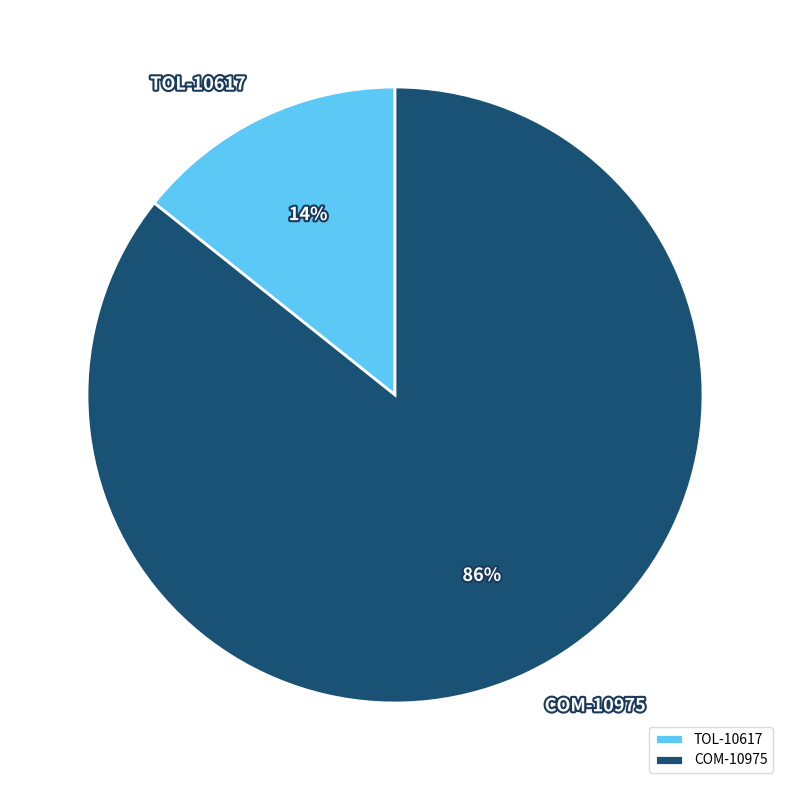

Which slice is the largest?

COM-10975